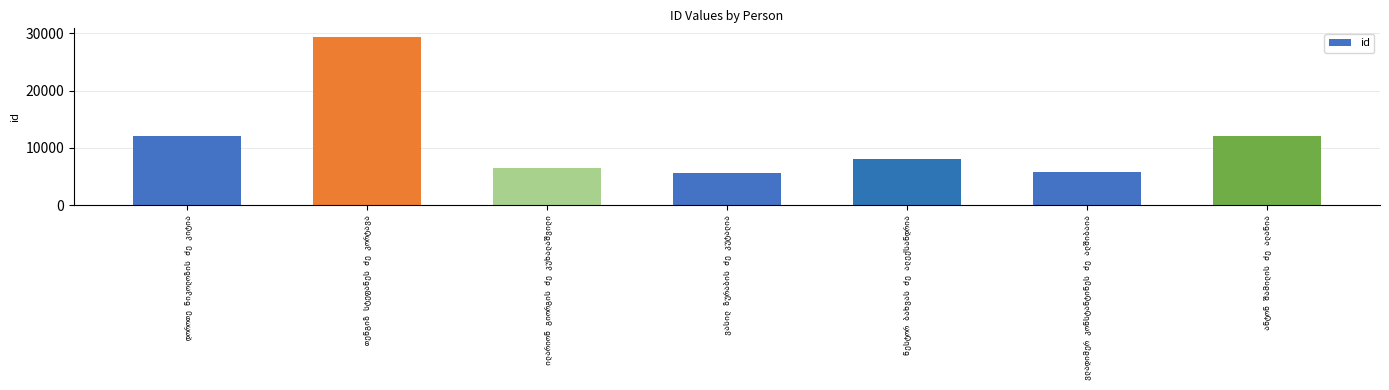

How many distinct data groups are displayed?

1